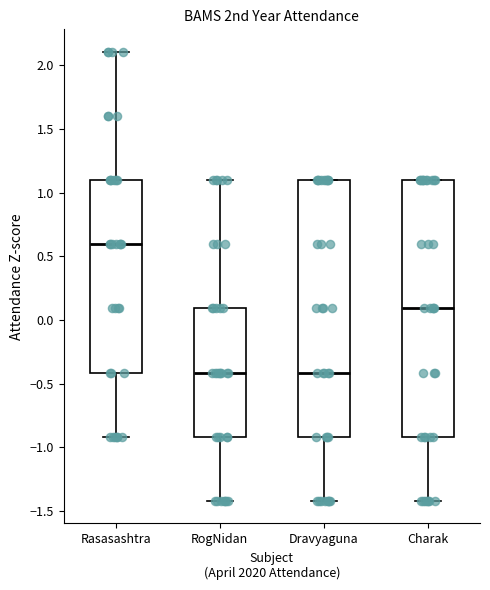

Which box has the highest median line?

Rasasashtra